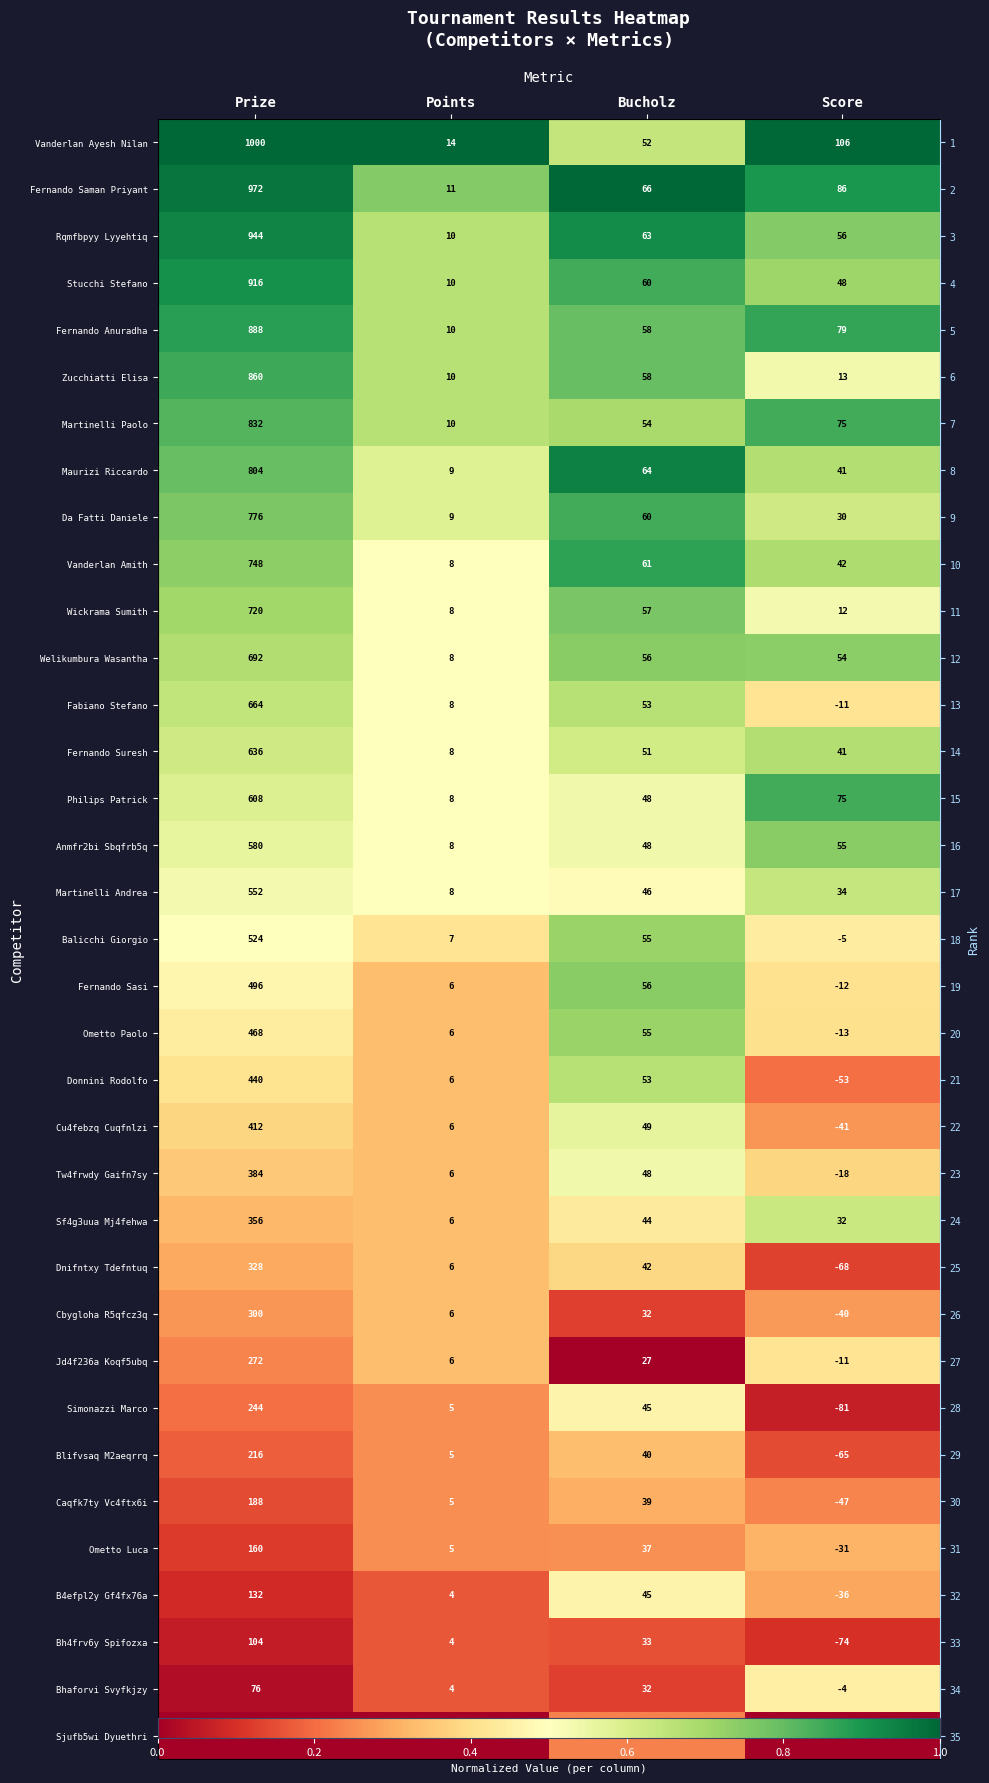

At how many categories does at least one series exceed 0?

4